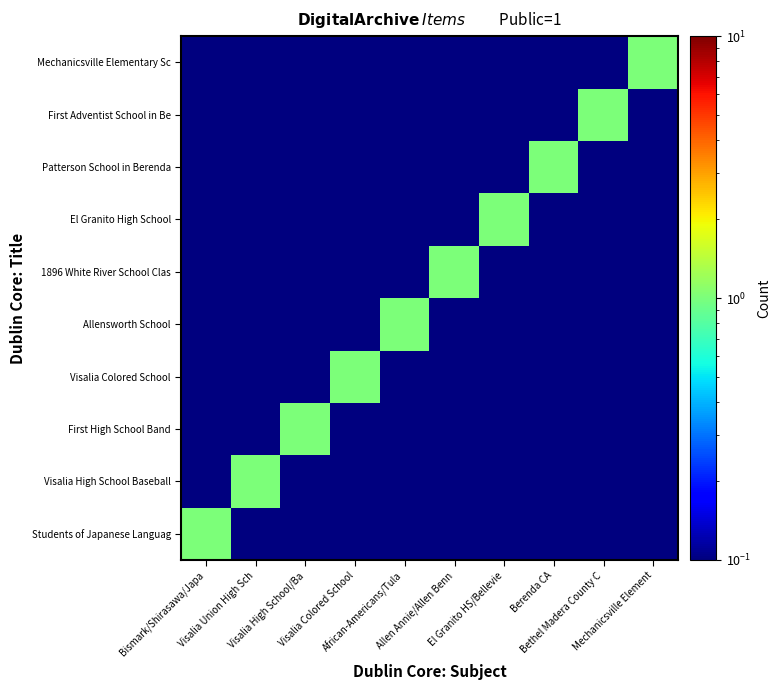

Reading right to left, transcribe all the data shown in this chart.

Students of Japanese Languag: Mechanicsville Element=0.0	Bethel Madera County C=0.0	Berenda CA=0.0	El Granito HS/Bellevie=0.0	Allen Annie/Allen Benn=0.0	African-Americans/Tula=0.0	Visalia Colored School=0.0	Visalia High School/Ba=0.0	Visalia Union High Sch=0.0	Bismark/Shirasawa/Japa=1.0
Visalia High School Baseball: Mechanicsville Element=0.0	Bethel Madera County C=0.0	Berenda CA=0.0	El Granito HS/Bellevie=0.0	Allen Annie/Allen Benn=0.0	African-Americans/Tula=0.0	Visalia Colored School=0.0	Visalia High School/Ba=0.0	Visalia Union High Sch=1.0	Bismark/Shirasawa/Japa=0.0
First High School Band: Mechanicsville Element=0.0	Bethel Madera County C=0.0	Berenda CA=0.0	El Granito HS/Bellevie=0.0	Allen Annie/Allen Benn=0.0	African-Americans/Tula=0.0	Visalia Colored School=0.0	Visalia High School/Ba=1.0	Visalia Union High Sch=0.0	Bismark/Shirasawa/Japa=0.0
Visalia Colored School: Mechanicsville Element=0.0	Bethel Madera County C=0.0	Berenda CA=0.0	El Granito HS/Bellevie=0.0	Allen Annie/Allen Benn=0.0	African-Americans/Tula=0.0	Visalia Colored School=1.0	Visalia High School/Ba=0.0	Visalia Union High Sch=0.0	Bismark/Shirasawa/Japa=0.0
Allensworth School: Mechanicsville Element=0.0	Bethel Madera County C=0.0	Berenda CA=0.0	El Granito HS/Bellevie=0.0	Allen Annie/Allen Benn=0.0	African-Americans/Tula=1.0	Visalia Colored School=0.0	Visalia High School/Ba=0.0	Visalia Union High Sch=0.0	Bismark/Shirasawa/Japa=0.0
1896 White River School Clas: Mechanicsville Element=0.0	Bethel Madera County C=0.0	Berenda CA=0.0	El Granito HS/Bellevie=0.0	Allen Annie/Allen Benn=1.0	African-Americans/Tula=0.0	Visalia Colored School=0.0	Visalia High School/Ba=0.0	Visalia Union High Sch=0.0	Bismark/Shirasawa/Japa=0.0
El Granito High School: Mechanicsville Element=0.0	Bethel Madera County C=0.0	Berenda CA=0.0	El Granito HS/Bellevie=1.0	Allen Annie/Allen Benn=0.0	African-Americans/Tula=0.0	Visalia Colored School=0.0	Visalia High School/Ba=0.0	Visalia Union High Sch=0.0	Bismark/Shirasawa/Japa=0.0
Patterson School in Berenda: Mechanicsville Element=0.0	Bethel Madera County C=0.0	Berenda CA=1.0	El Granito HS/Bellevie=0.0	Allen Annie/Allen Benn=0.0	African-Americans/Tula=0.0	Visalia Colored School=0.0	Visalia High School/Ba=0.0	Visalia Union High Sch=0.0	Bismark/Shirasawa/Japa=0.0
First Adventist School in Be: Mechanicsville Element=0.0	Bethel Madera County C=1.0	Berenda CA=0.0	El Granito HS/Bellevie=0.0	Allen Annie/Allen Benn=0.0	African-Americans/Tula=0.0	Visalia Colored School=0.0	Visalia High School/Ba=0.0	Visalia Union High Sch=0.0	Bismark/Shirasawa/Japa=0.0
Mechanicsville Elementary Sc: Mechanicsville Element=1.0	Bethel Madera County C=0.0	Berenda CA=0.0	El Granito HS/Bellevie=0.0	Allen Annie/Allen Benn=0.0	African-Americans/Tula=0.0	Visalia Colored School=0.0	Visalia High School/Ba=0.0	Visalia Union High Sch=0.0	Bismark/Shirasawa/Japa=0.0